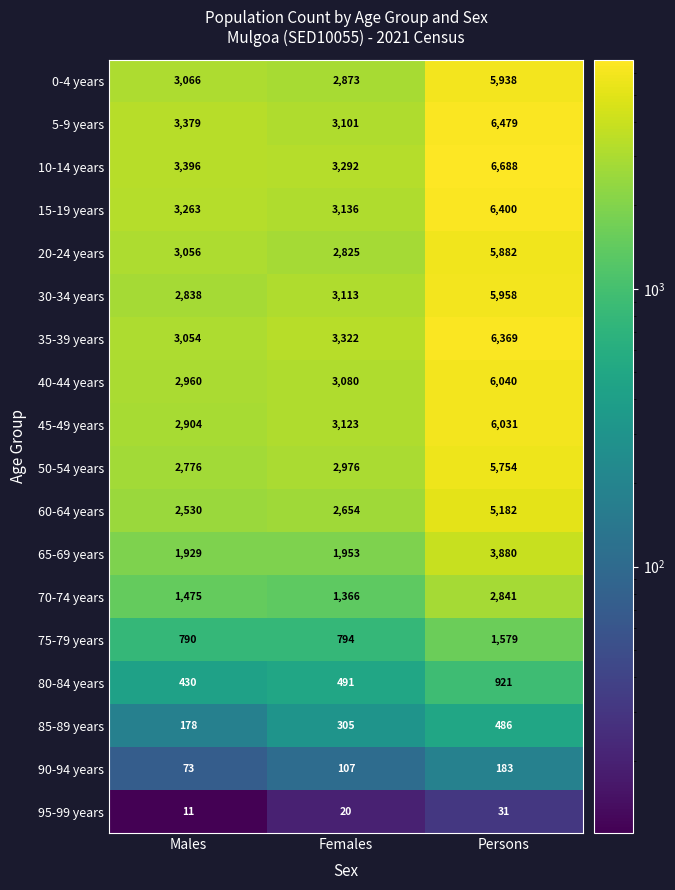

The 95-99 years series shows 11 at Males. True or false?

True